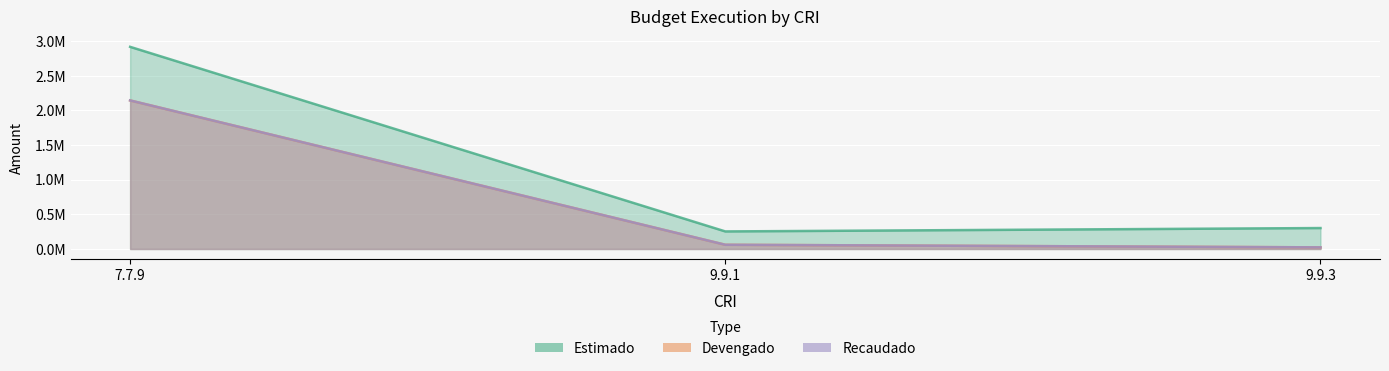

What is the label of the 1st point from the left?

7.7.9